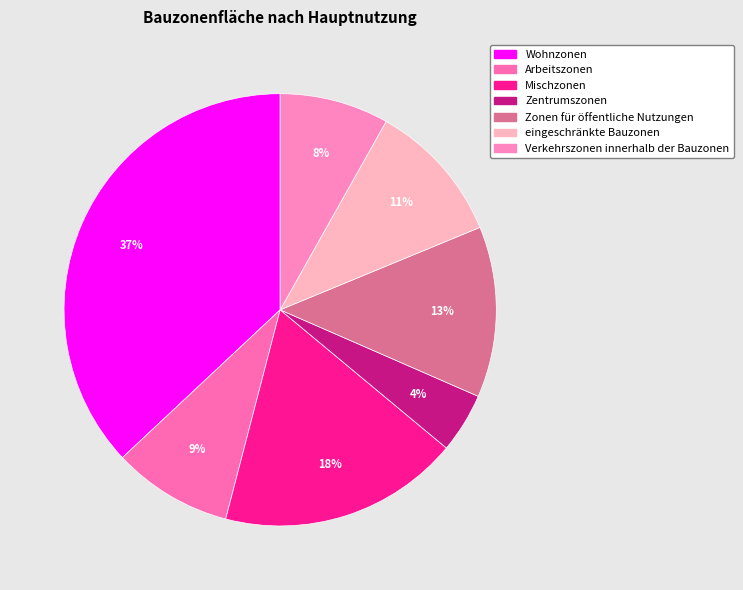

Approximately how many times larger is the value at Zentrumszonen compared to Arbeitszonen?

0.5